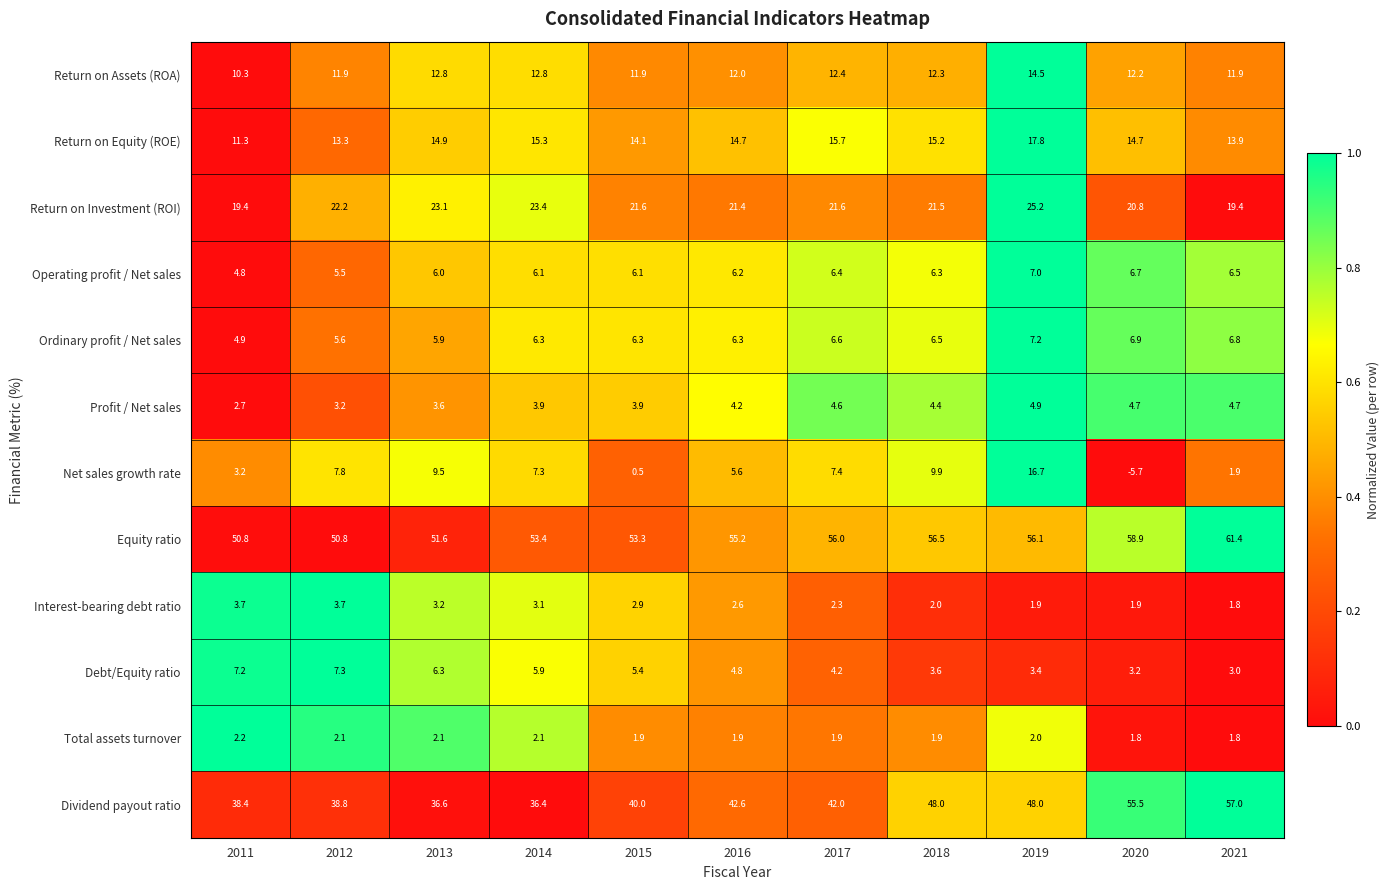

The Total assets turnover series shows 2.2 at 2011. True or false?

True